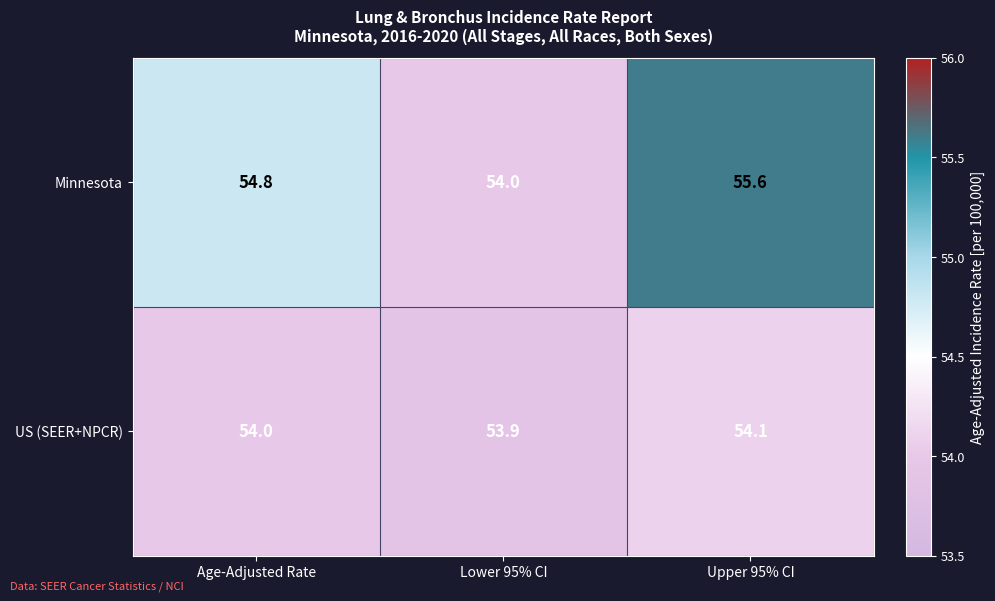

What is the difference between the Minnesota values at Upper 95% CI and Lower 95% CI?

1.6